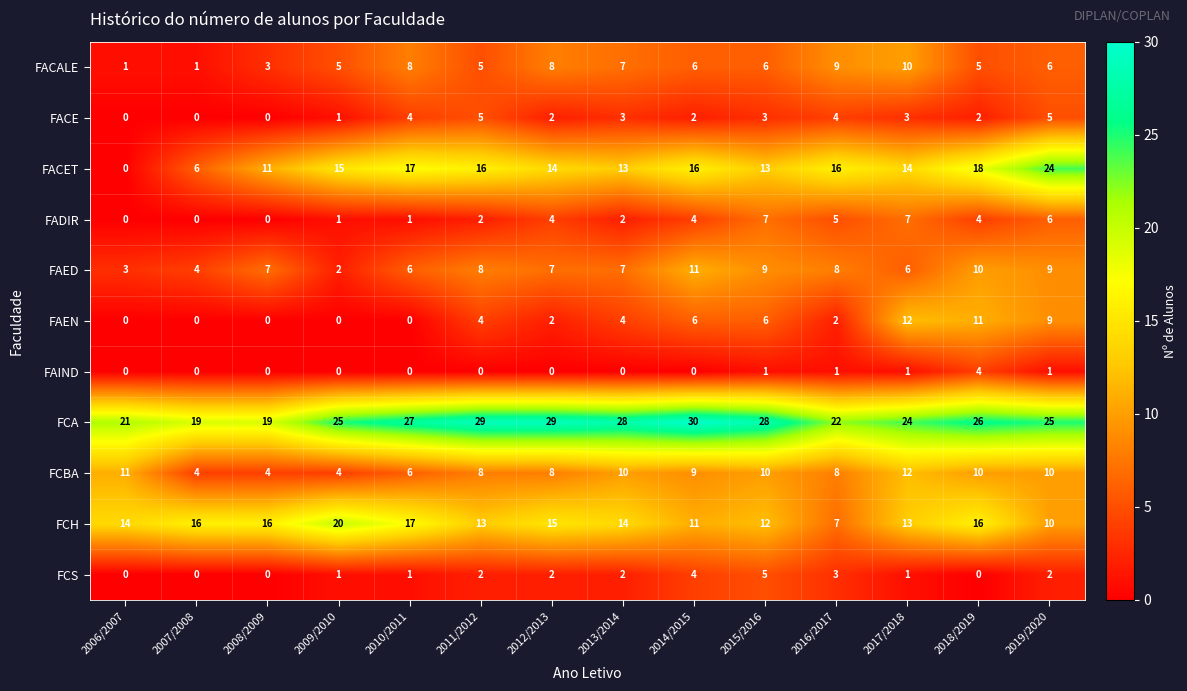

Which series has the largest total across all categories?

FCA